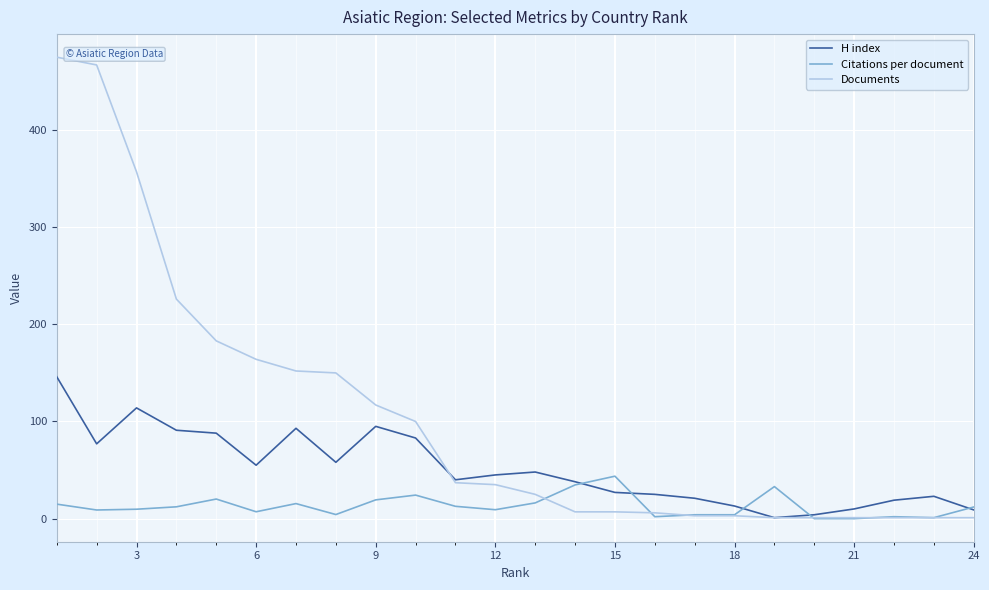

Which series has the widest spread of values?

Documents